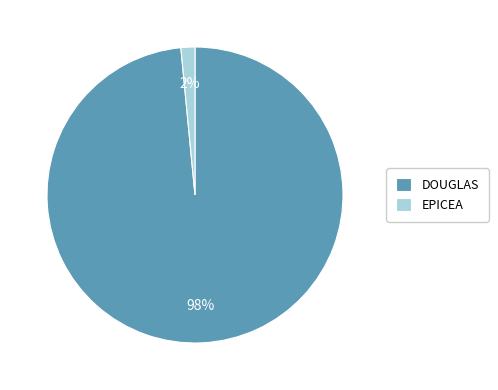

Does any single category account for the majority?

Yes